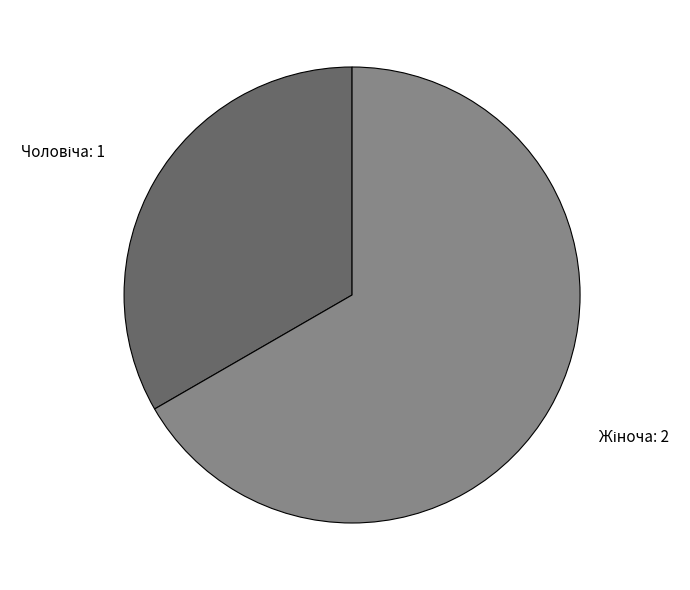

How many slices are in this pie chart?

2